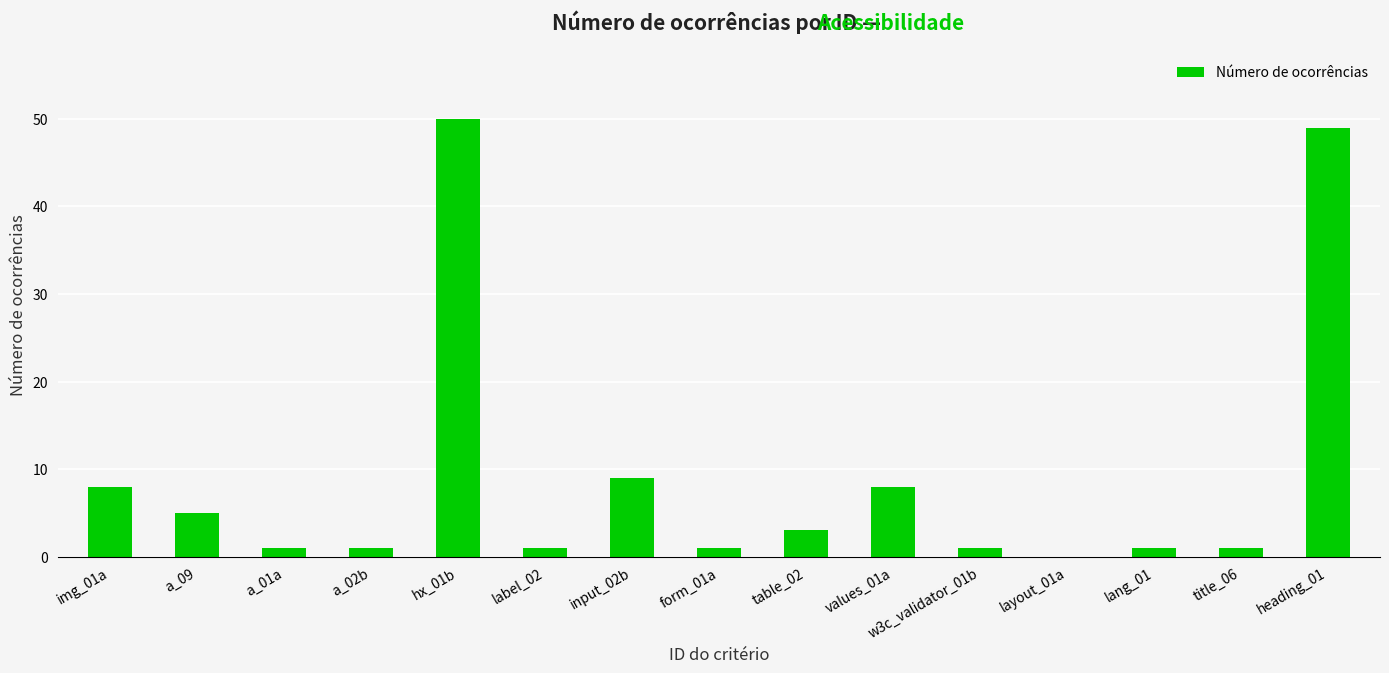

Where is the data nearest to the value 25?

input_02b